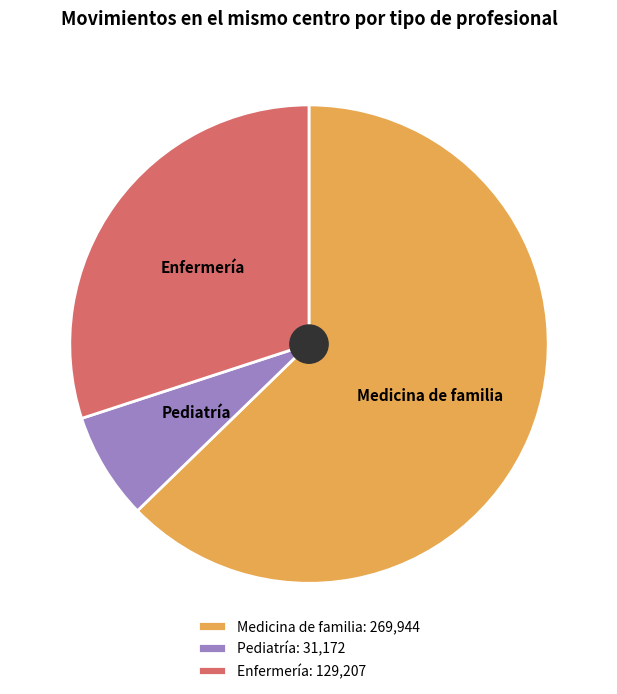

What is the smallest slice in the pie chart?

Pediatría